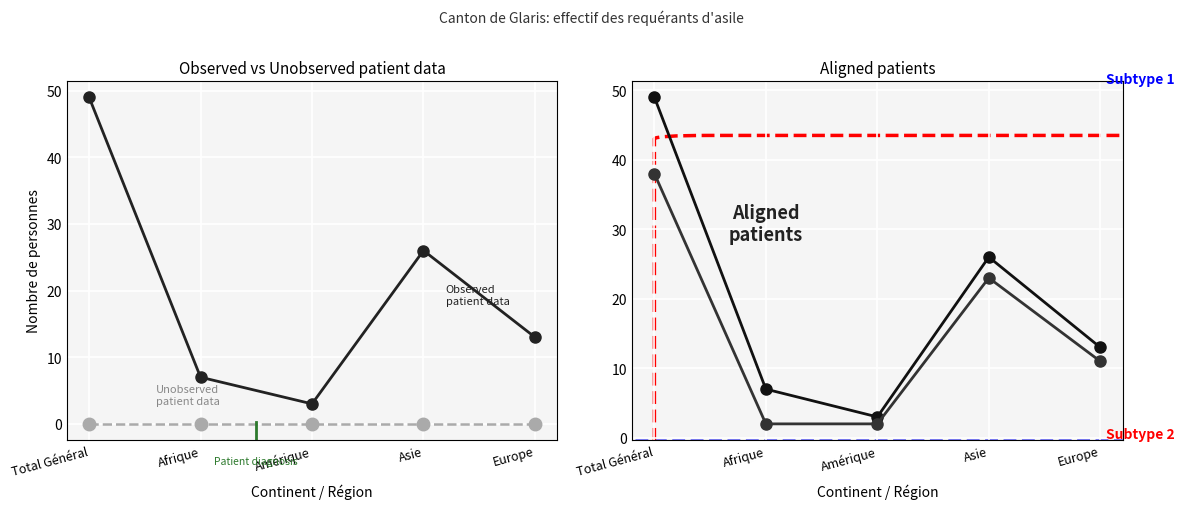

True or false: Subtype 1 and Total requérants (Observed) cross at least once.

False